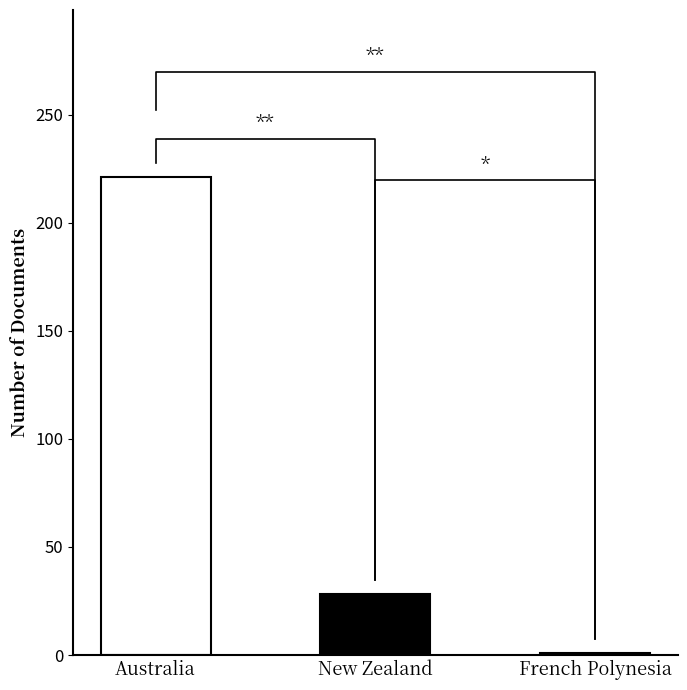

What is the value of the 2nd bar from the left?

28